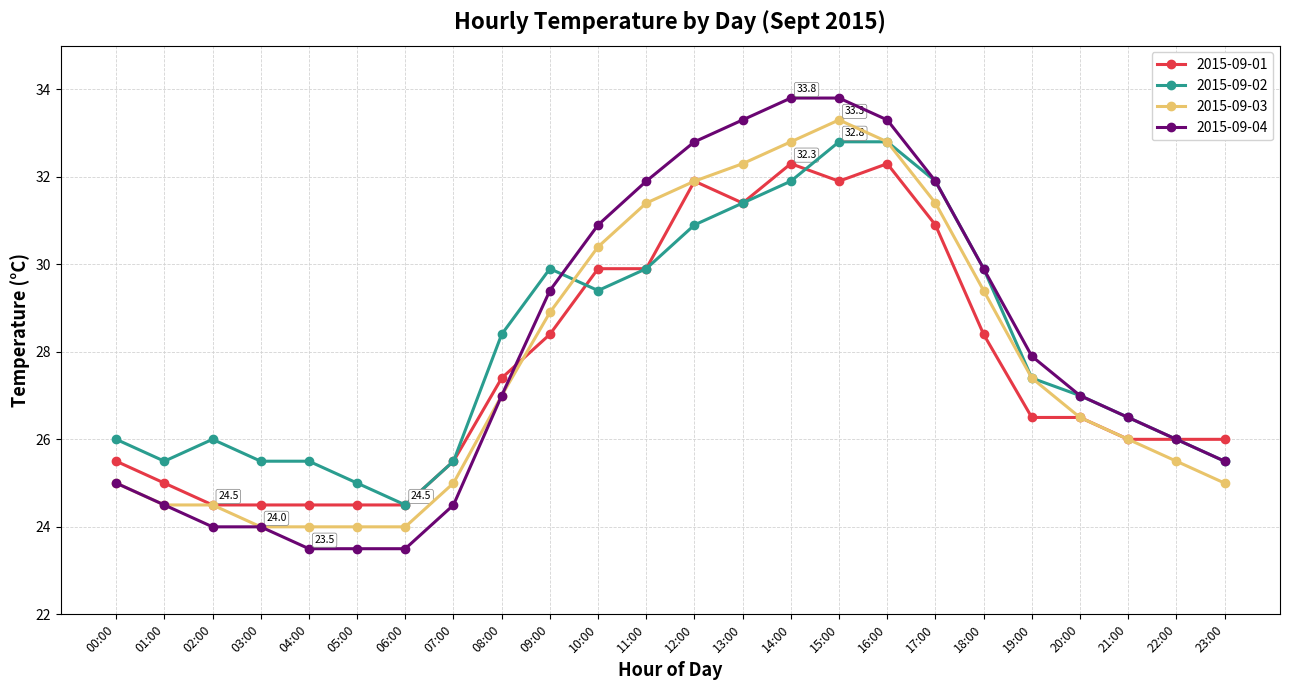

Is the value of 2015-09-01 at 14:00 greater than the value of 2015-09-02 at 23:00?

Yes